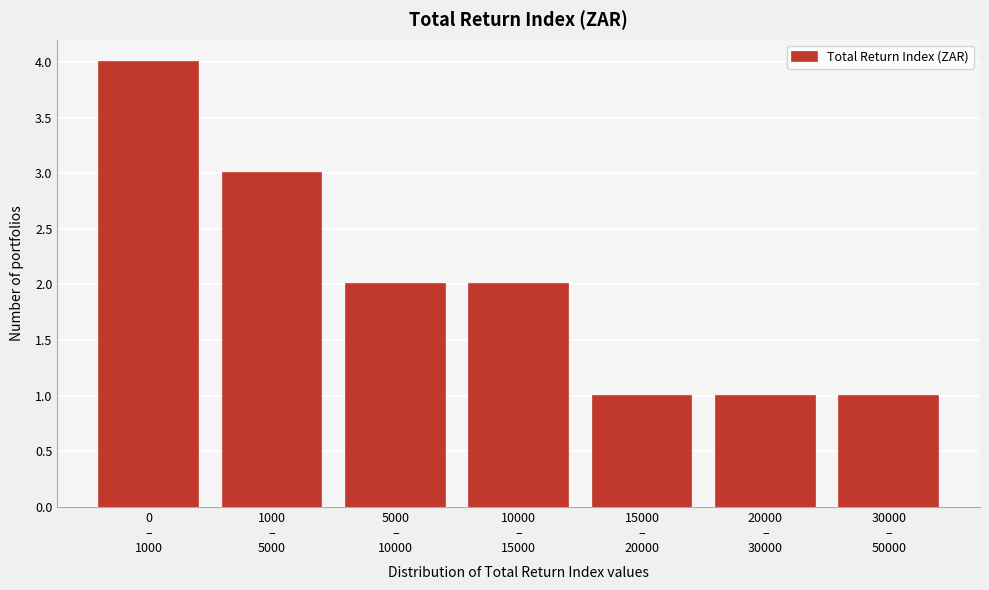

Reading left to right, transcribe all the data shown in this chart.

4	3	2	2	1	1	1